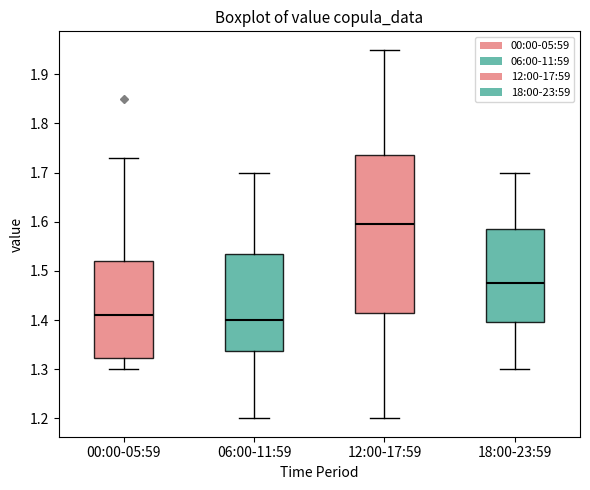

Reading left to right, read every box against the y-axis: the position of its median line, the range the box covers, and the ends of its whiskers. The values are not printed on the chart, so give them approximately, as read against the axis.

00:00-05:59: median 1.41, box 1.32 to 1.52, whiskers 1.30 to 1.73
06:00-11:59: median 1.40, box 1.34 to 1.54, whiskers 1.20 to 1.70
12:00-17:59: median 1.60, box 1.42 to 1.74, whiskers 1.20 to 1.95
18:00-23:59: median 1.48, box 1.40 to 1.59, whiskers 1.30 to 1.70